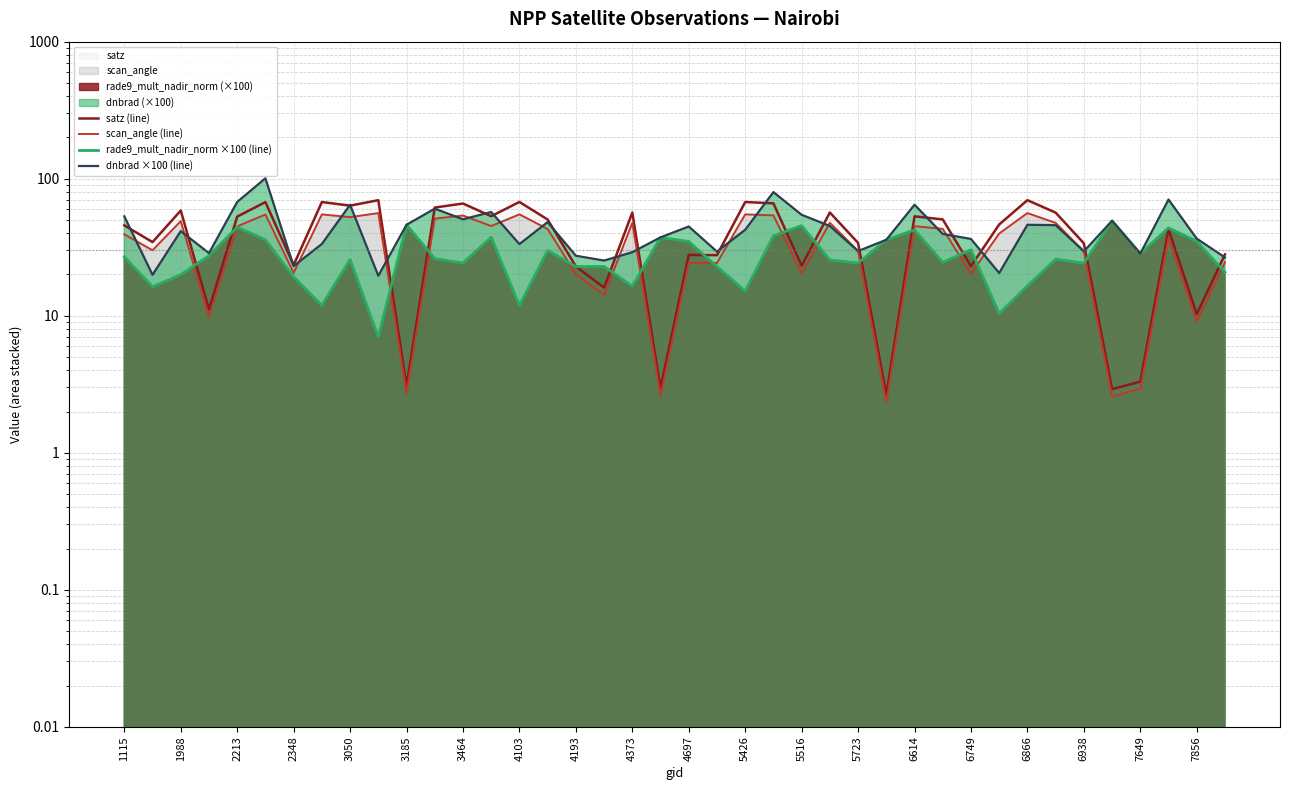

How many intersections are there between scan_angle (line) and rade9_mult_nadir_norm ×100 (line)?

16